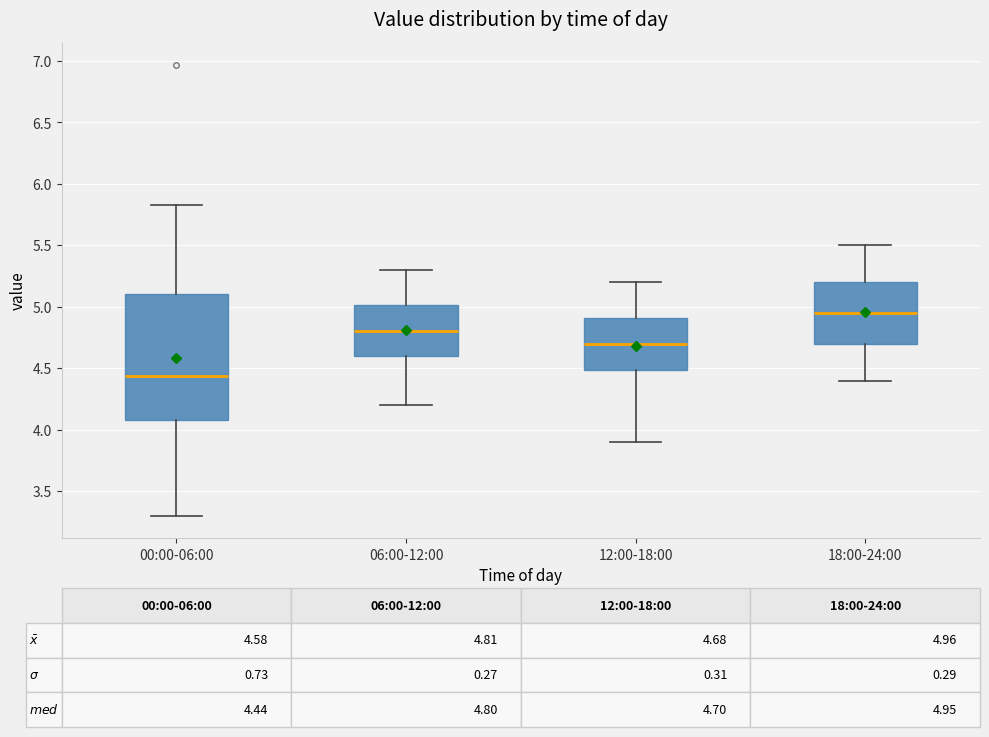

Which box has the highest median line?

18:00-24:00